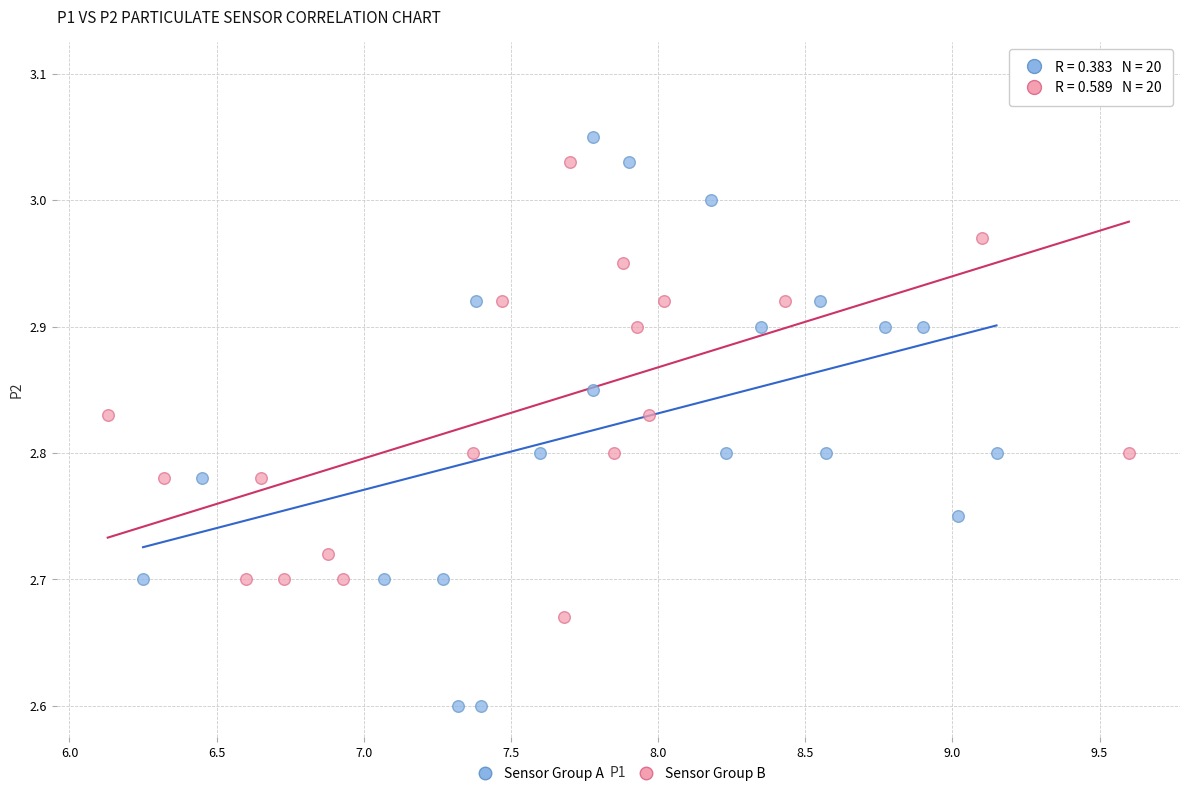

Which series has the widest spread of Y values?

Sensor Group A